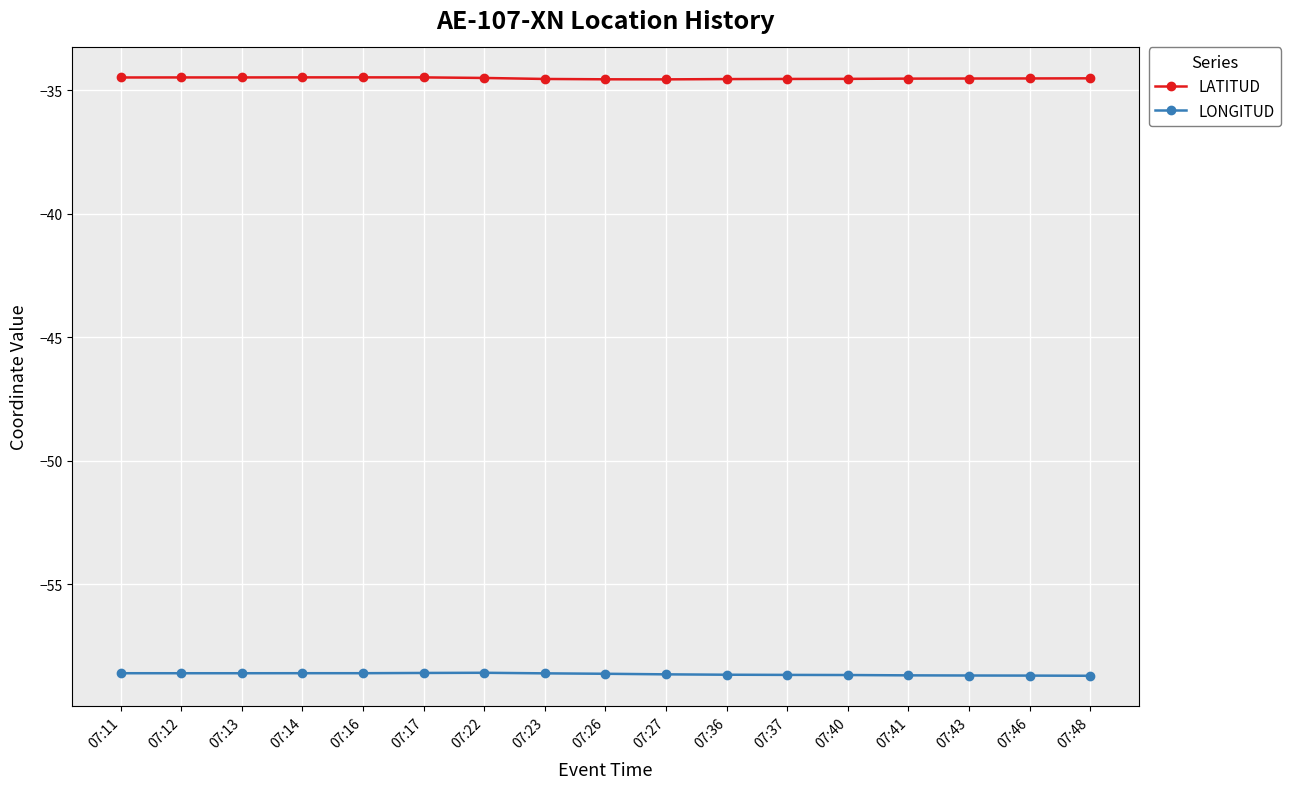

What is the greatest value displayed?

-34.5